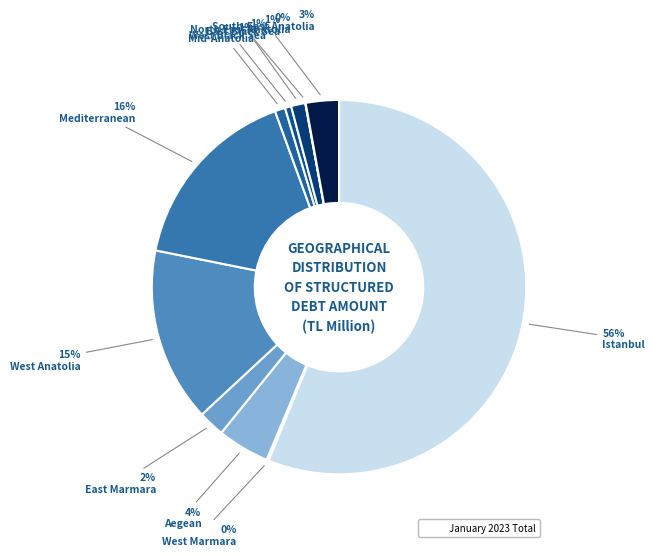

Which slice is the smallest?

North East Anatolia